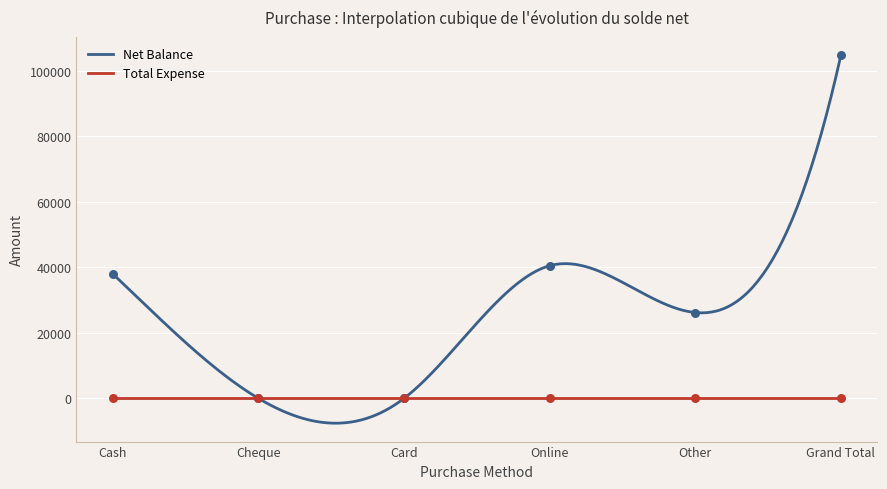

What is the change in value from Online to Other?

-14292